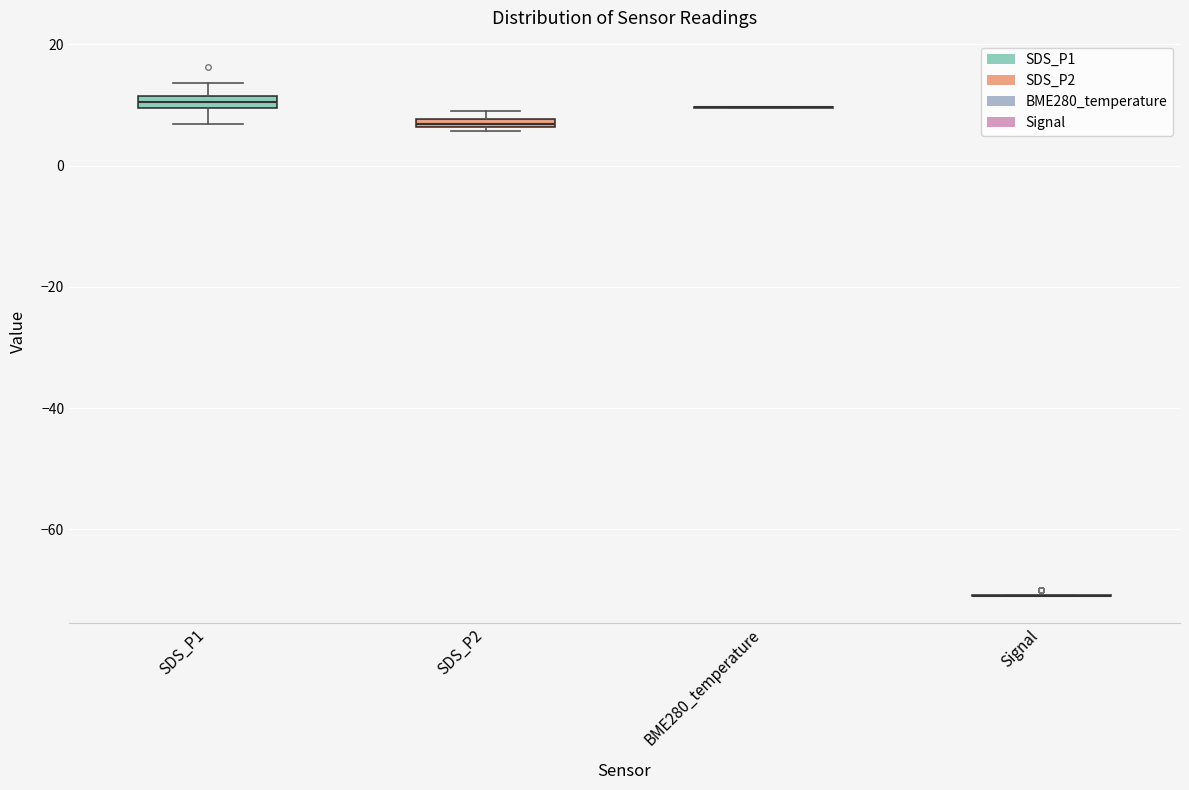

Where is the lower edge of the box for SDS_P2 on the y-axis? The values are not printed on the chart, so give them approximately, as read against the axis.

6